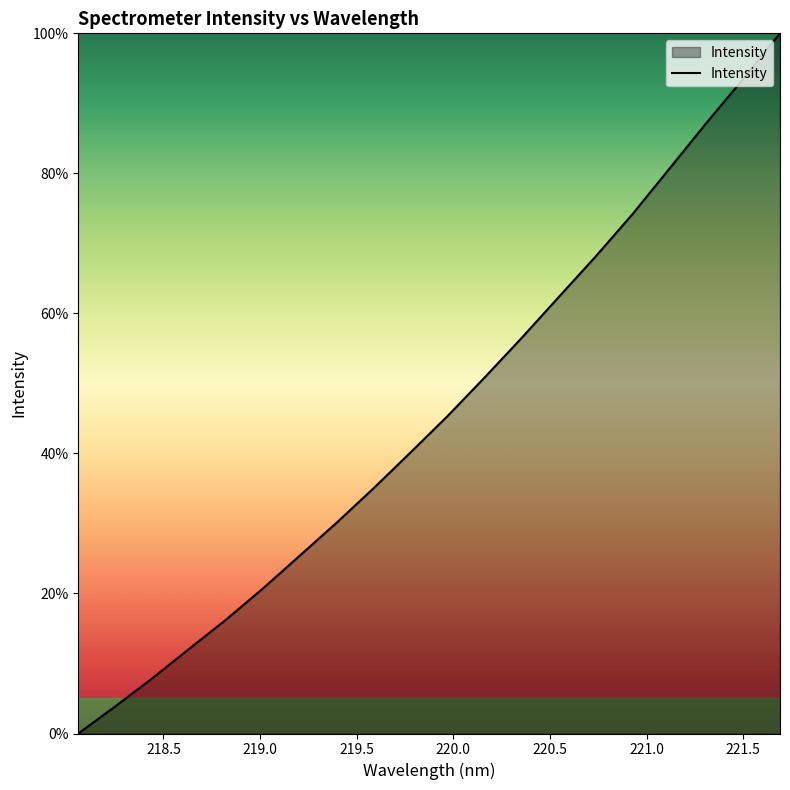

What is the greatest value displayed?

100.0